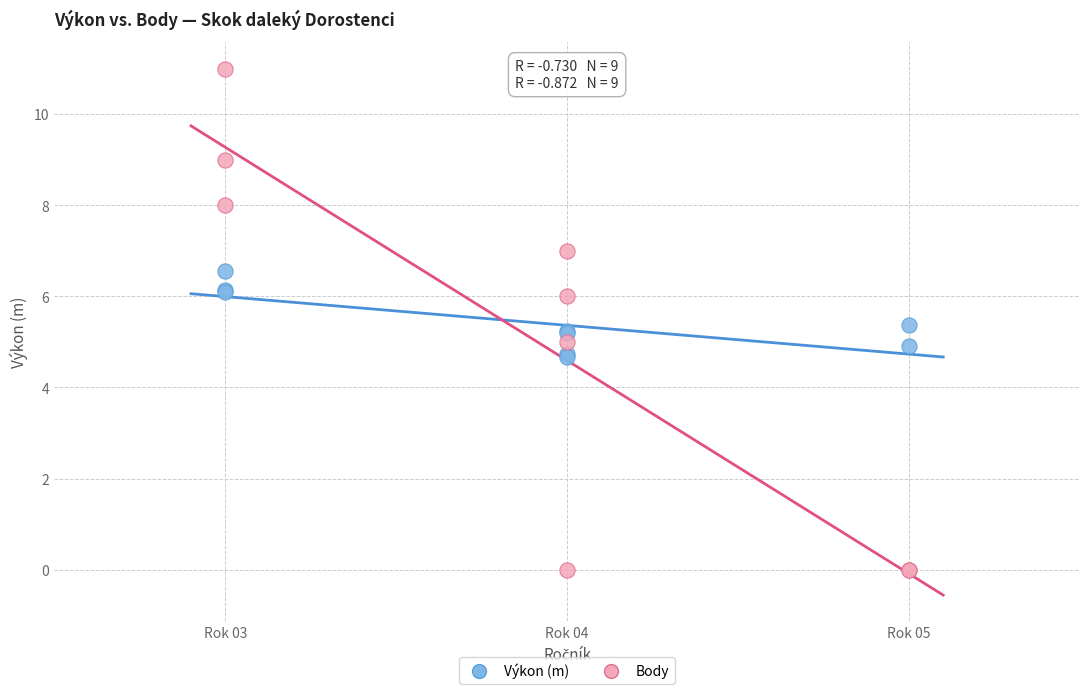

What is the X range (max minus min) for the scatter plot?

2.0